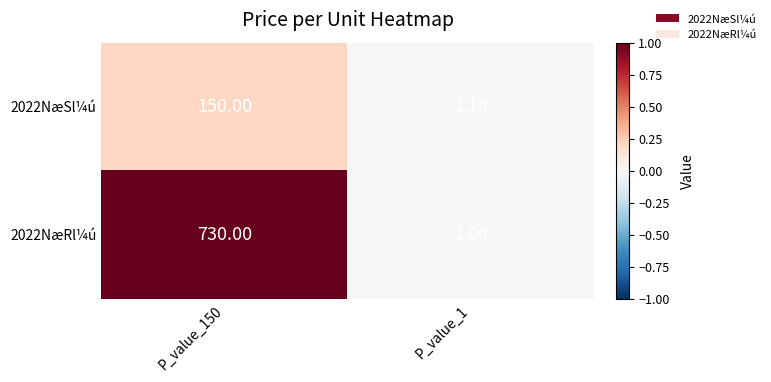

What is the difference between the 2022NæSl¼ú values at P_value_1 and P_value_150?

148.9